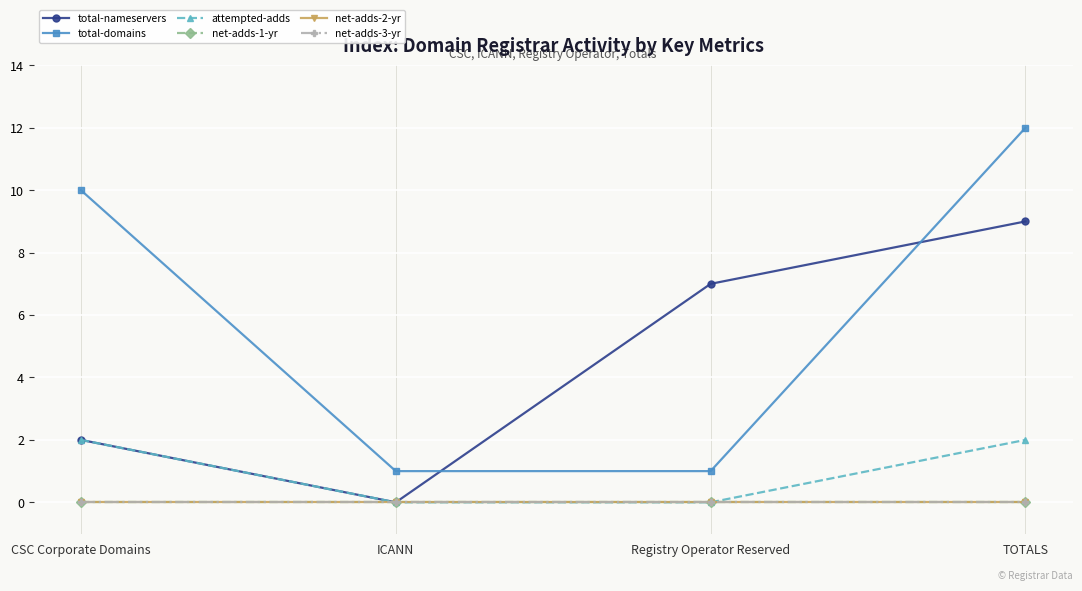

True or false: net-adds-2-yr and attempted-adds intersect in this chart.

False